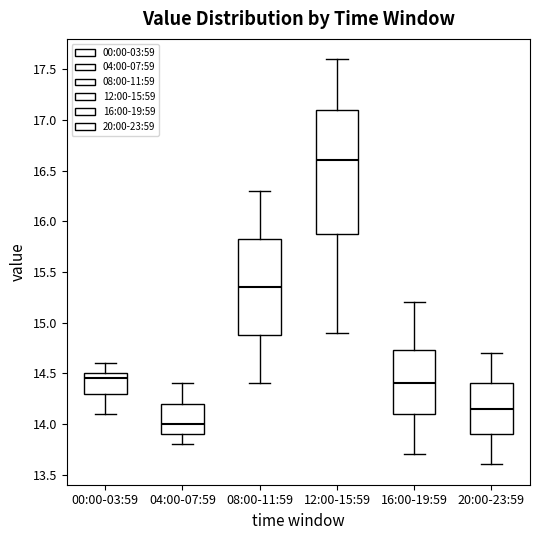

Comparing the boxes themselves (not the whiskers), which one is the tallest?

12:00-15:59